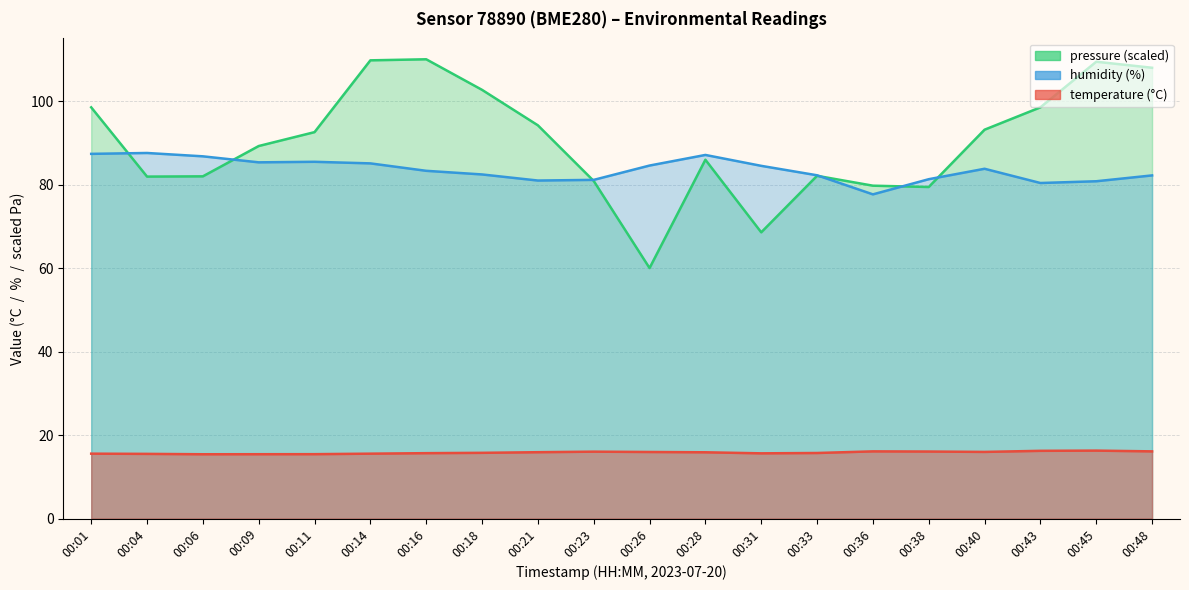

List the labels in order of pressure_scaled value, largest first.

00:16, 00:14, 00:45, 00:48, 00:18, 00:01, 00:43, 00:21, 00:40, 00:11, 00:09, 00:28, 00:33, 00:06, 00:04, 00:23, 00:36, 00:38, 00:31, 00:26